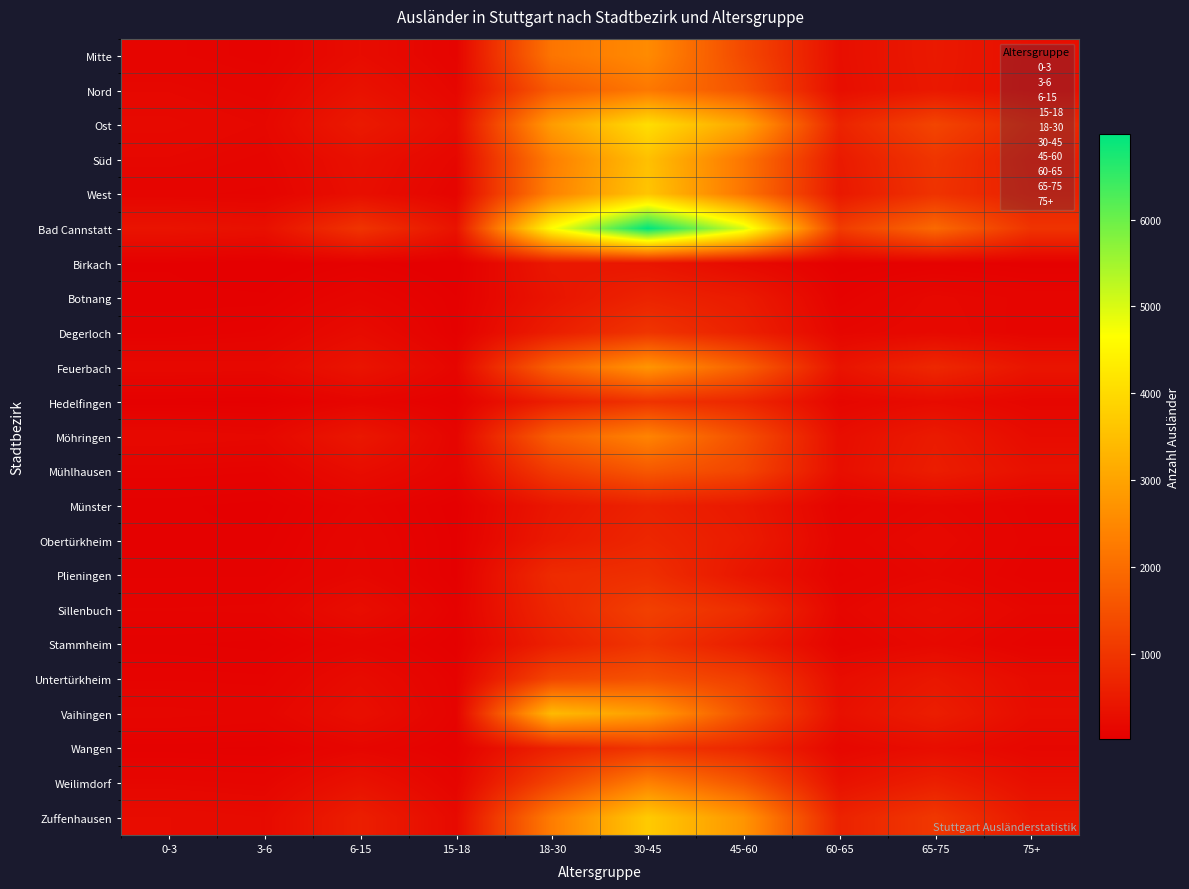

At 18-30, list the series in order from largest to smallest.

Bad Cannstatt, Vaihingen, Ost, West, Süd, Zuffenhausen, Mitte, Feuerbach, Möhringen, Nord, Untertürkheim, Weilimdorf, Mühlhausen, Plieningen, Sillenbuch, Wangen, Stammheim, Hedelfingen, Degerloch, Obertürkheim, Birkach, Münster, Botnang